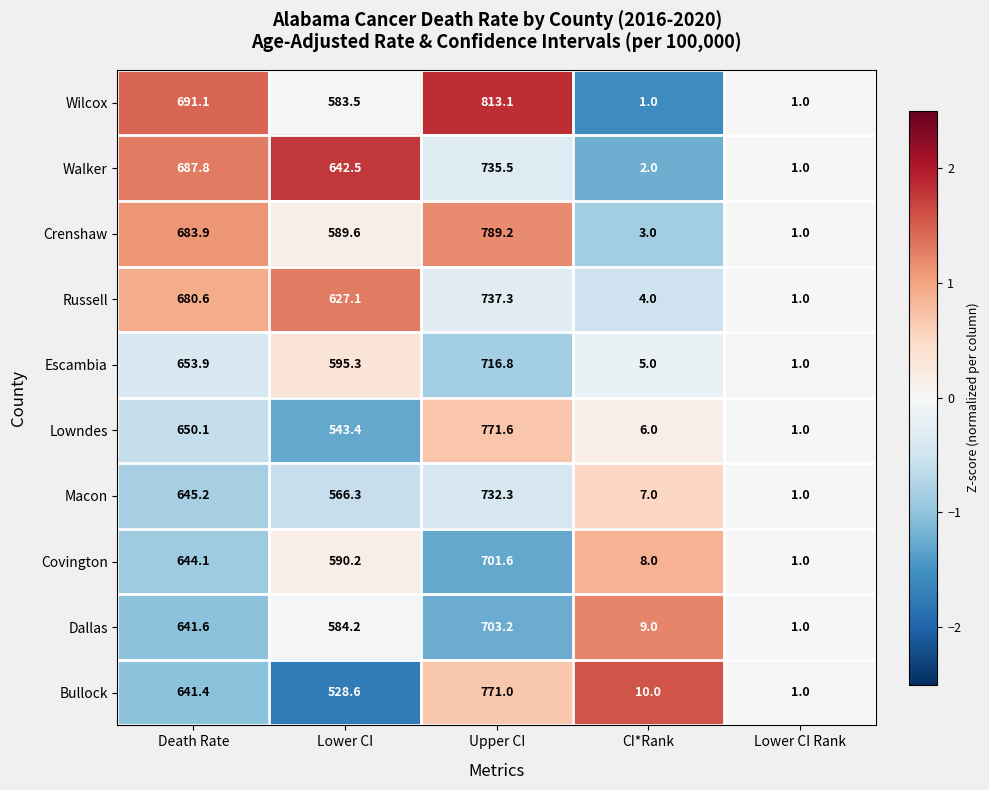

Is it true that Covington equals 590.2 at Lower CI?

True